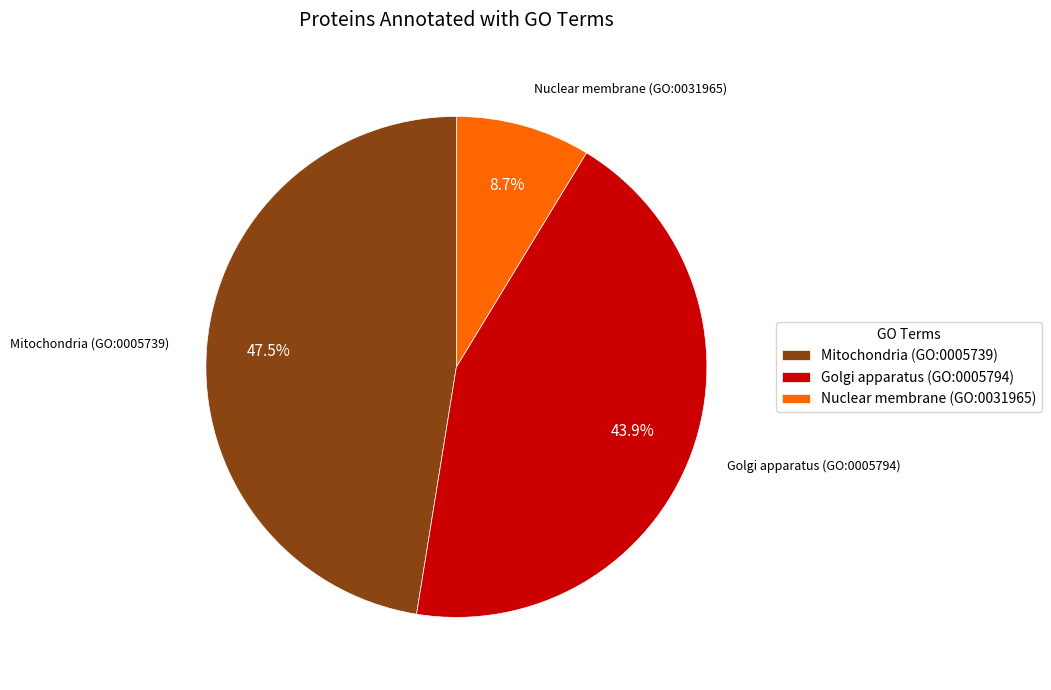

What is the total percentage of Golgi apparatus (GO:0005794) and Nuclear membrane (GO:0031965)?

52.5%